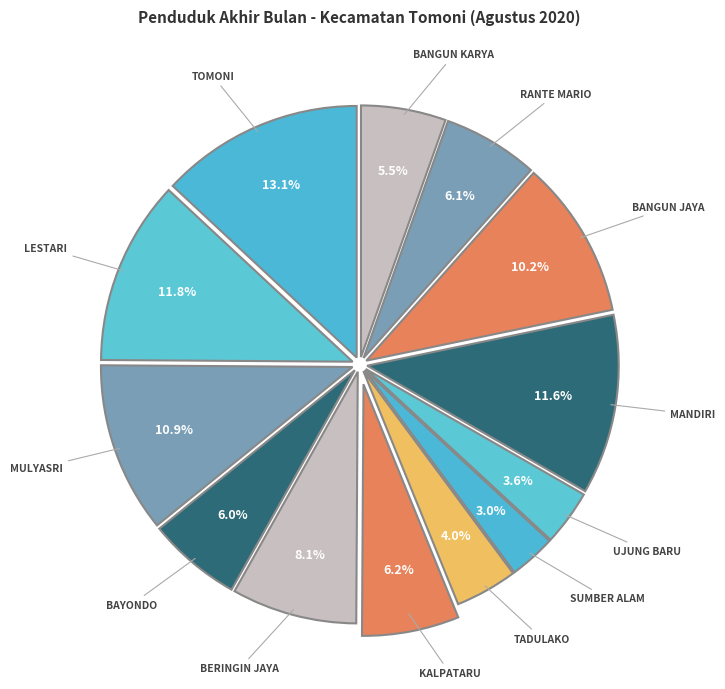

Is there a majority slice in this chart?

No